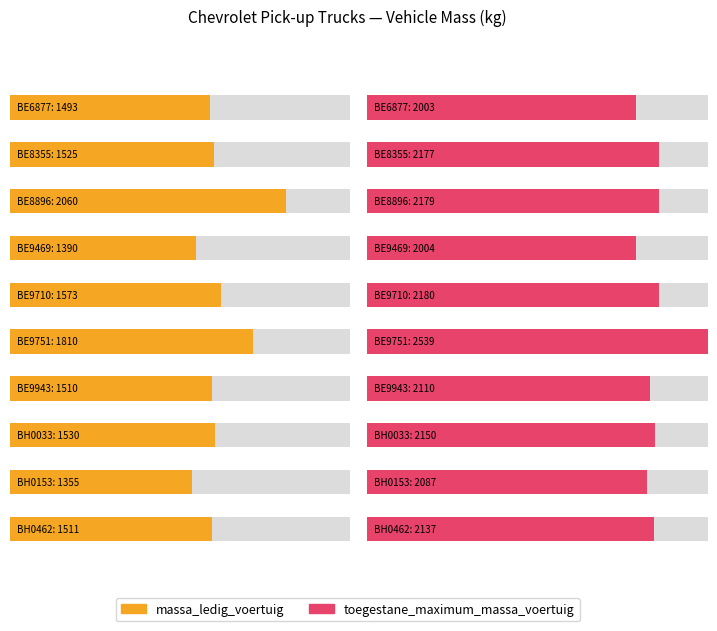

What is the lowest value of the toegestane_maximum_massa_voertuig series?

2003